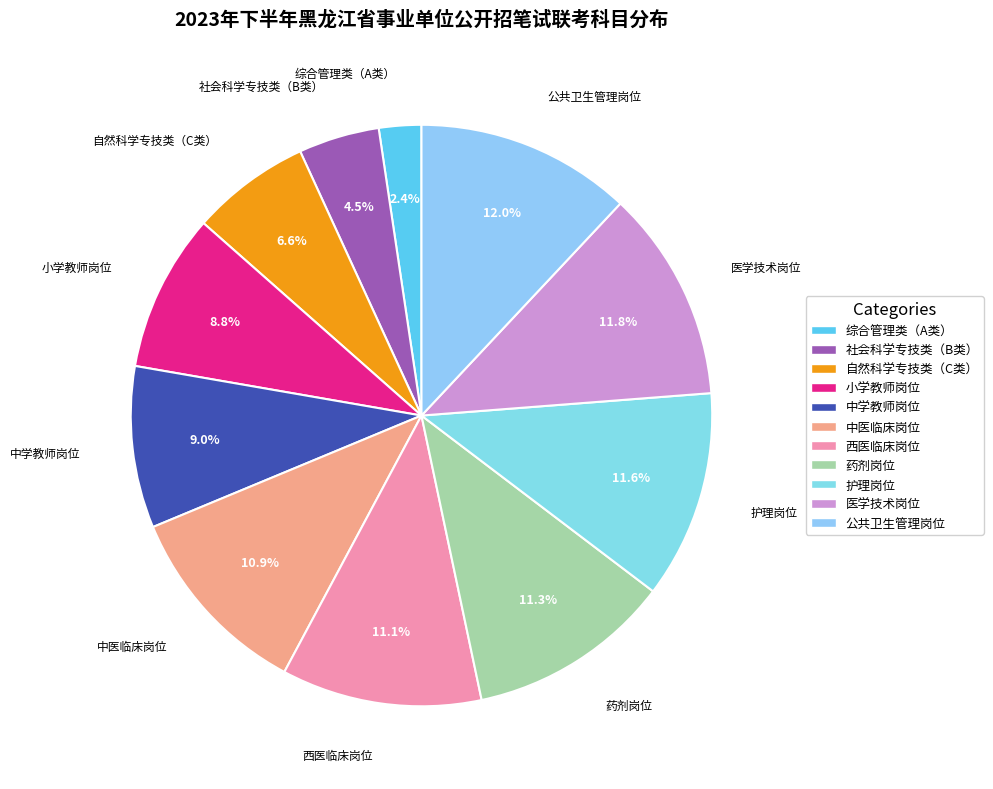

Is there any slice that represents more than half of the pie?

No